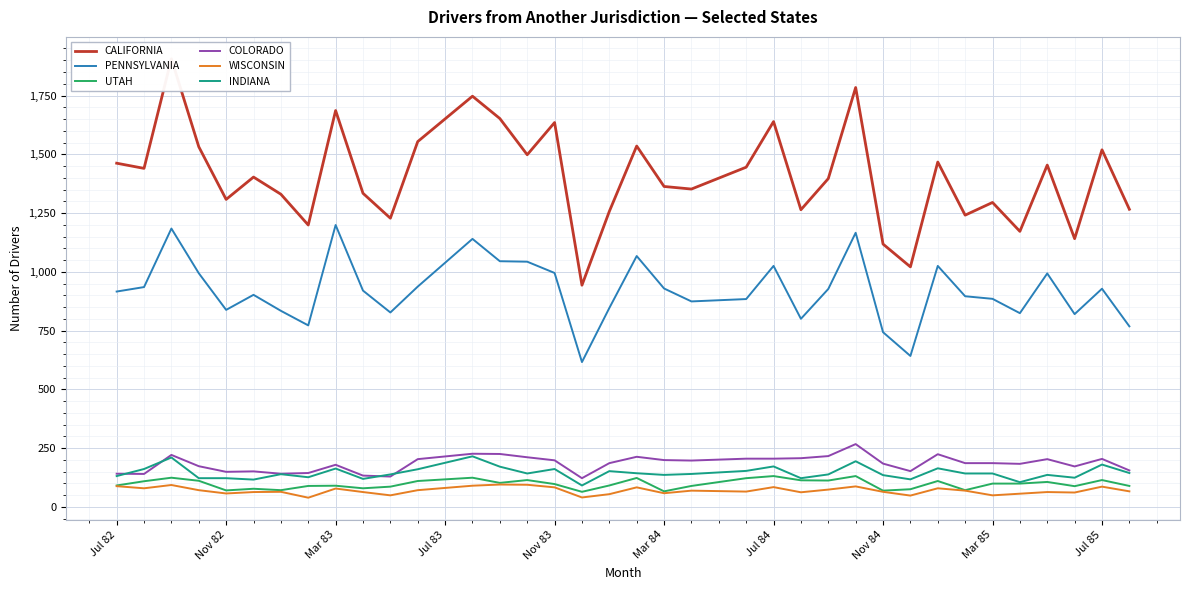

What is the maximum value for INDIANA?

215.0